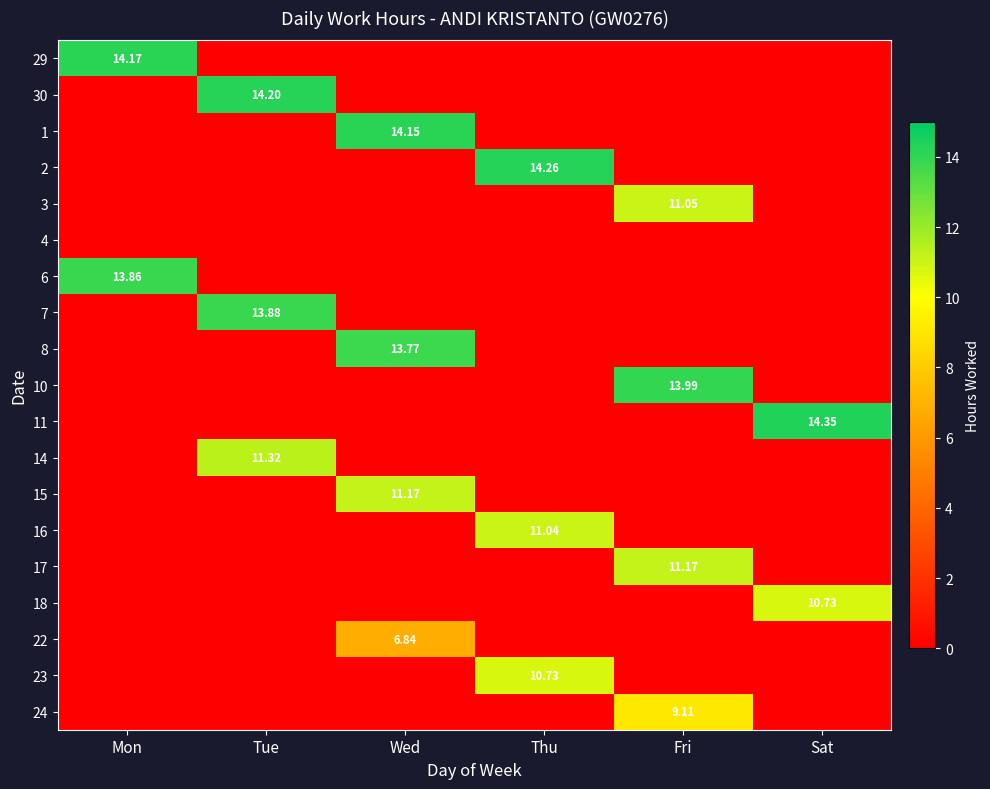

The value of 24 at Sat is 4.2. True or false?

False